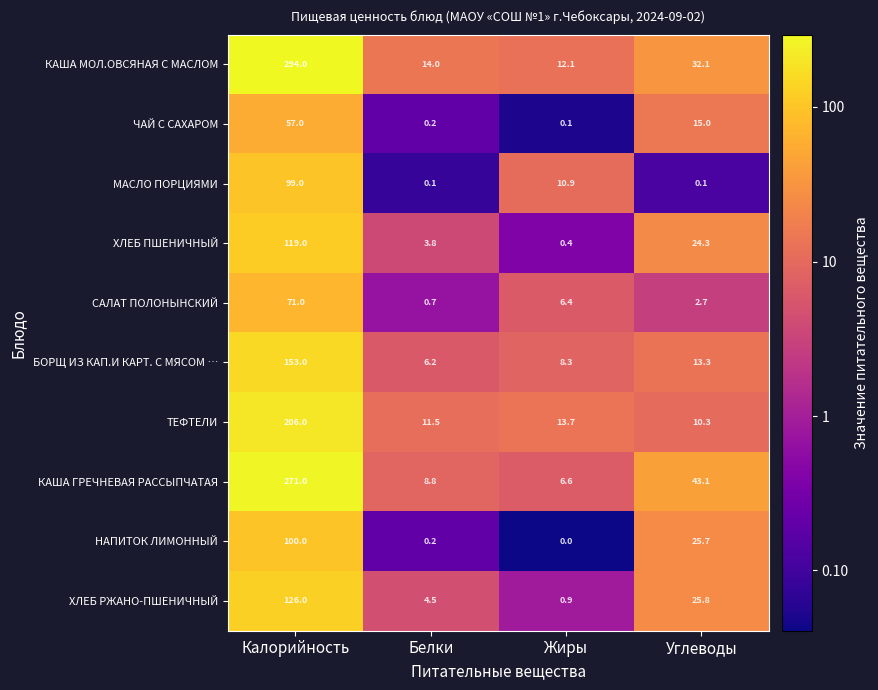

Is the value of САЛАТ ПОЛОНЫНСКИЙ at Жиры greater than the value of ХЛЕБ ПШЕНИЧНЫЙ at Углеводы?

No